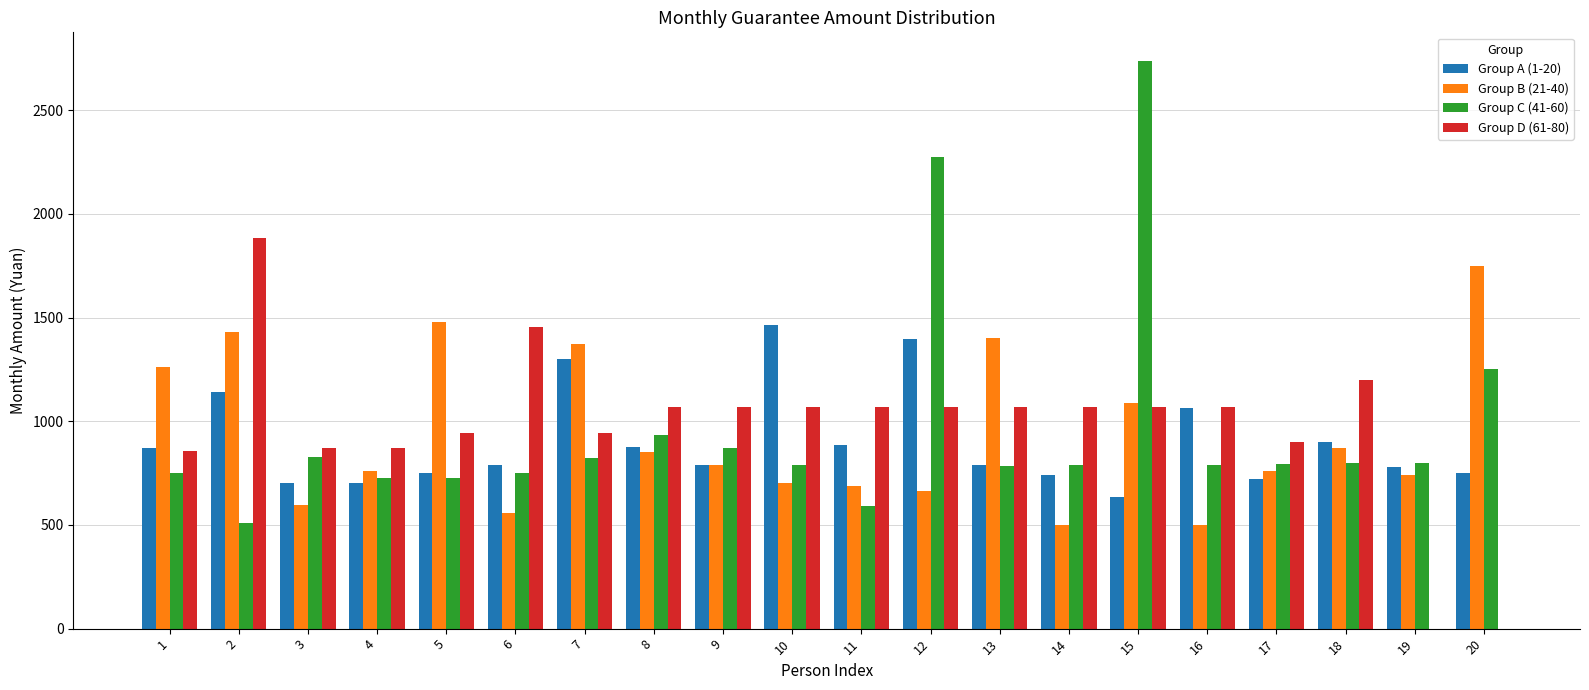

True or false: Group A (1-20) has a value of 396 at 8.

False